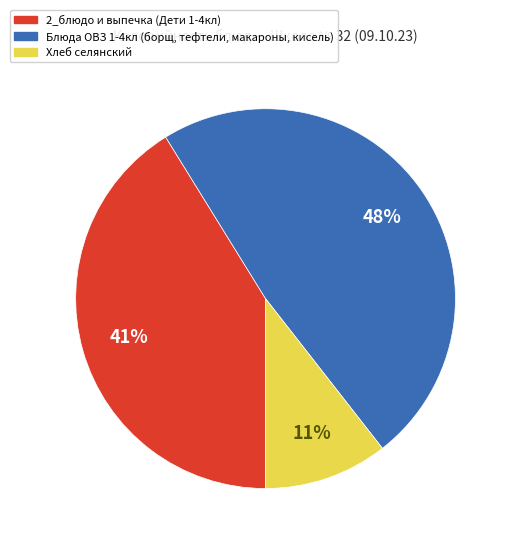

To the nearest percent, what is the average slice percentage?

33%